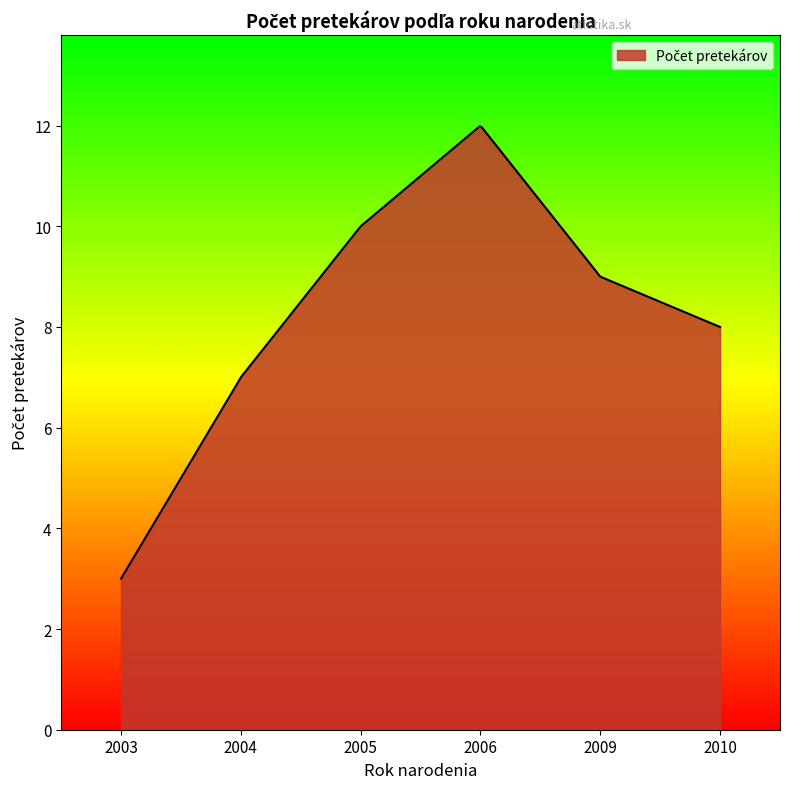

What is the difference between the maximum and minimum values?

9.0